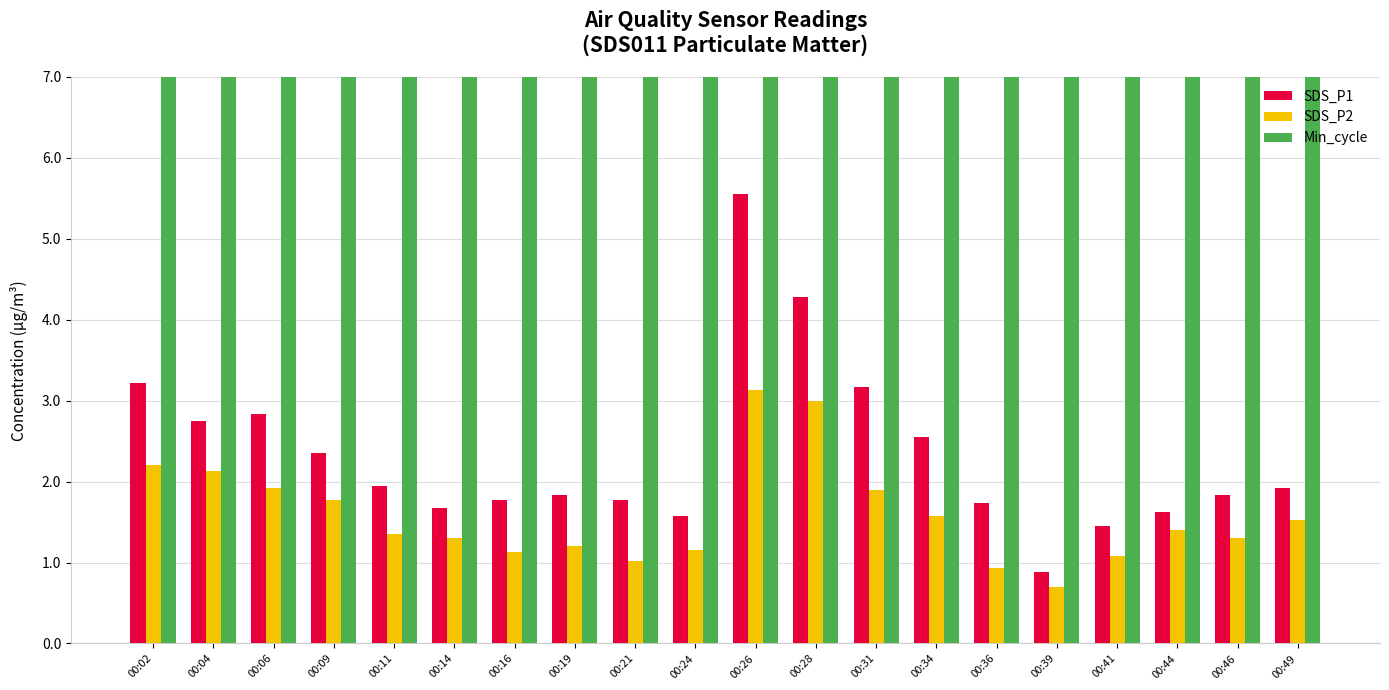

What is the average value of the SDS_P2 series?

1.6